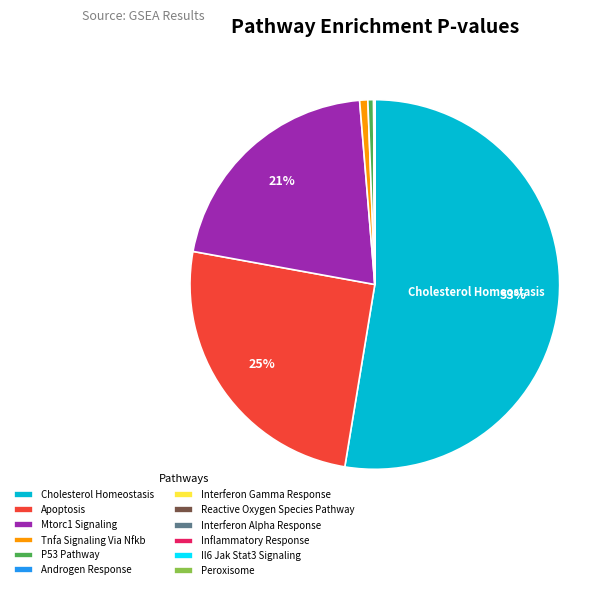

Which slice represents more than half of the pie?

Cholesterol Homeostasis